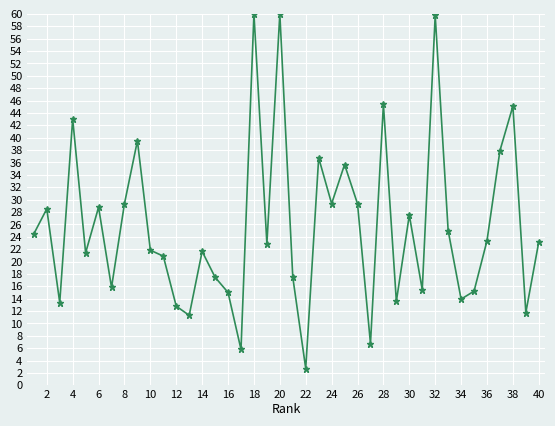

True or false: there are more than 0 points higher than both neighbors.

True